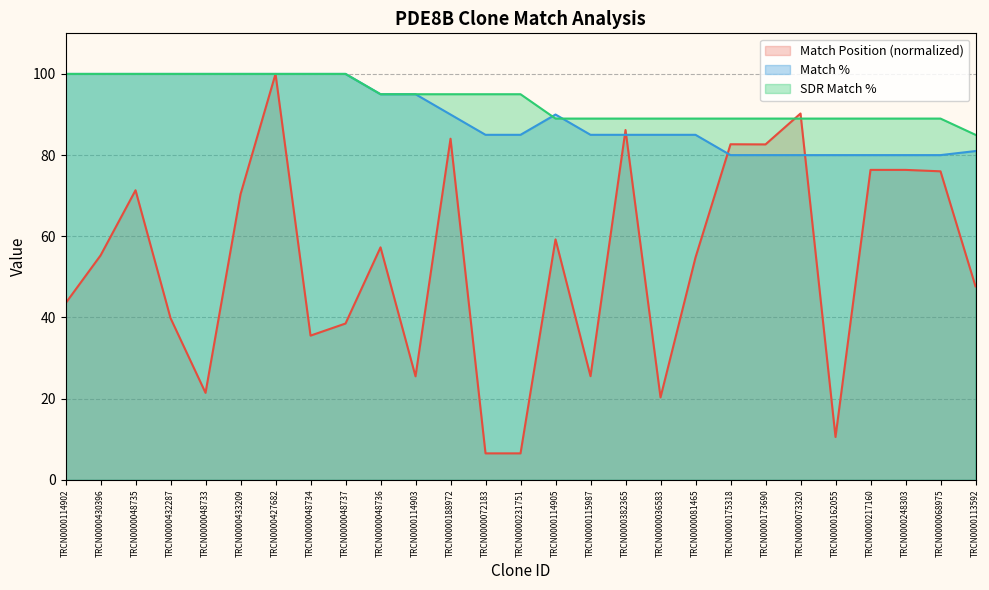

What is the sum of all Match % values?

2421.0